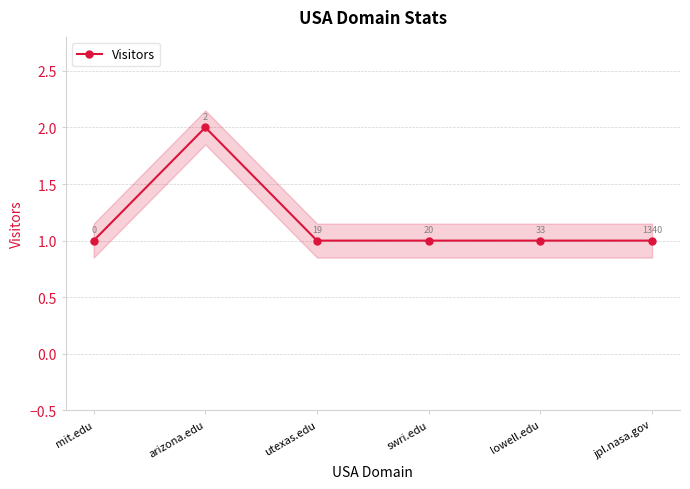

The value at jpl.nasa.gov is 1. True or false?

True